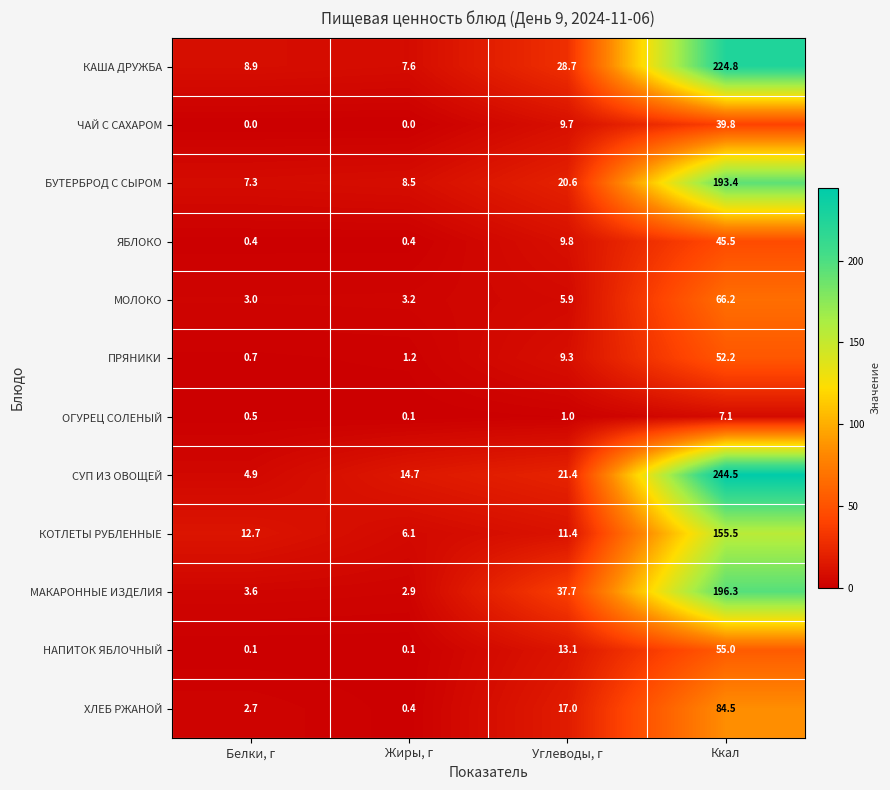

Rank the categories by КАША ДРУЖБА value from lowest to highest.

Жиры, г, Белки, г, Углеводы, г, Ккал